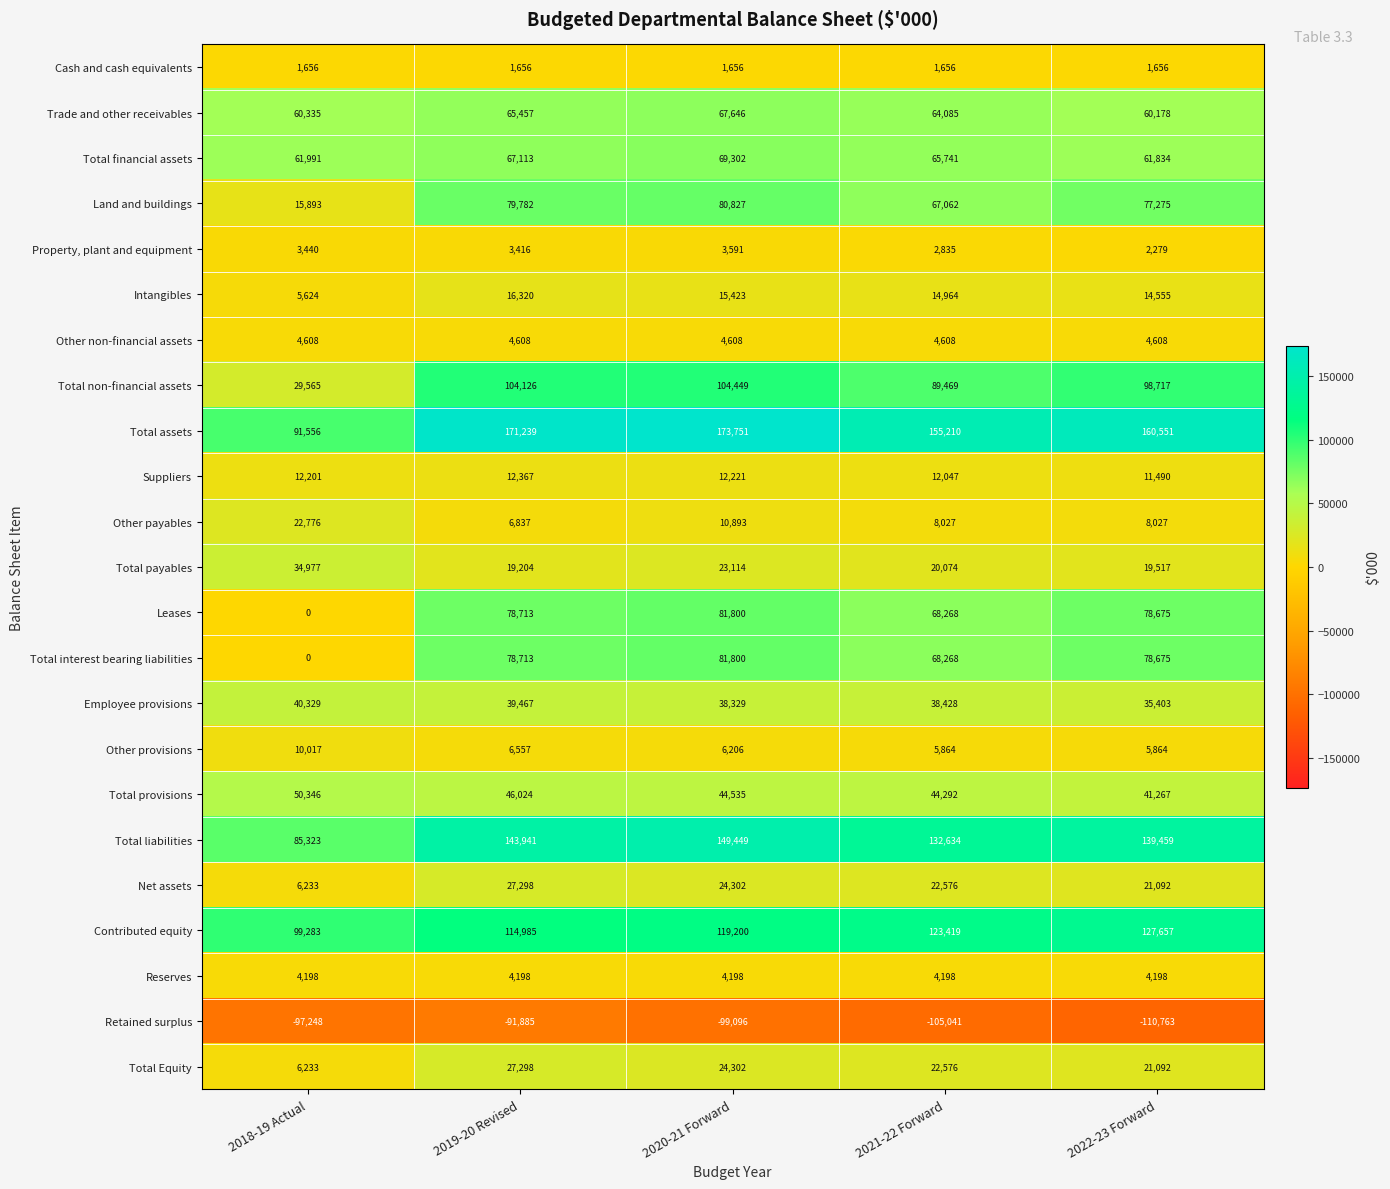

Is it true that Other payables equals 10893 at 2020-21 Forward?

True